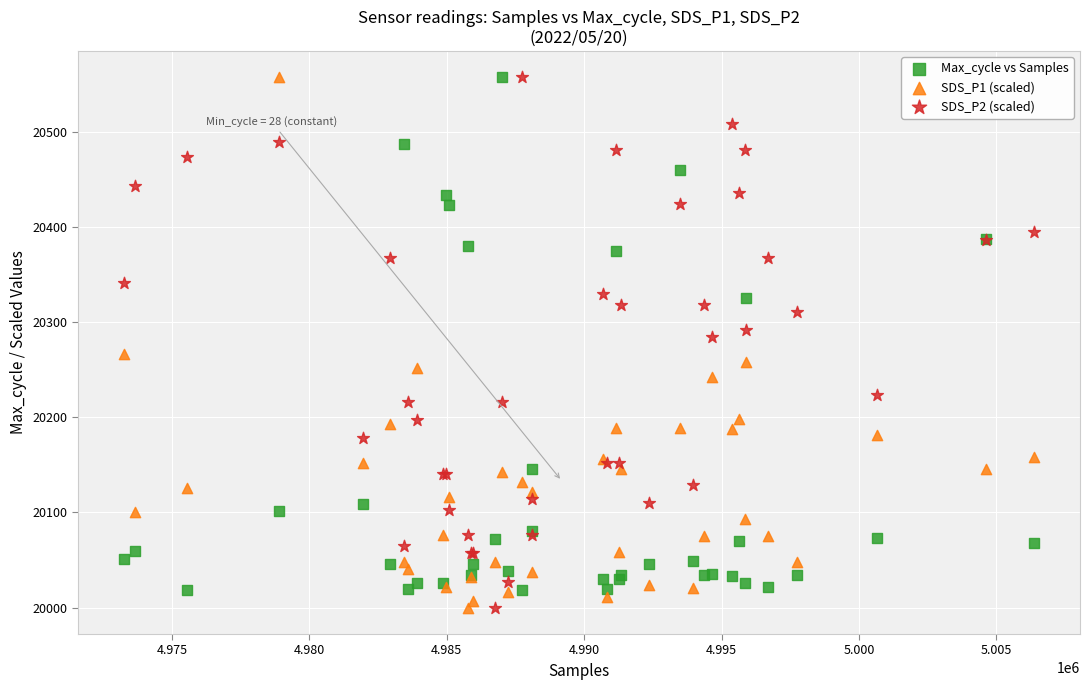

What is the X range (max minus min) for the scatter plot?

33154.0